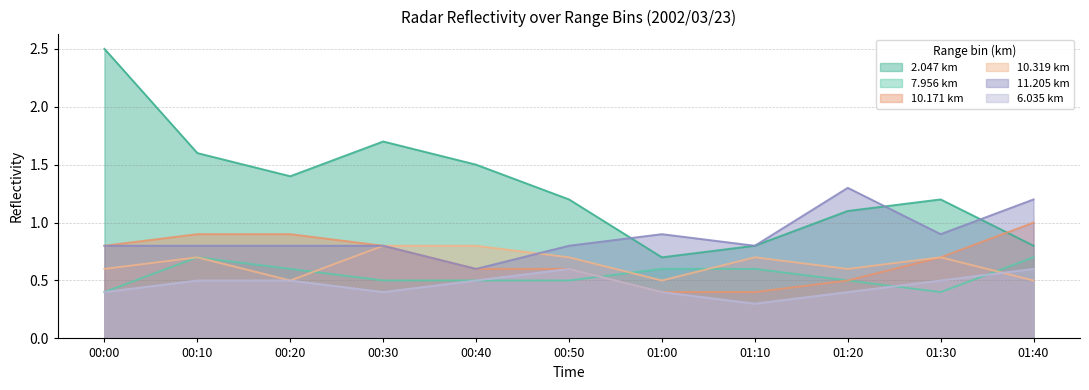

What are all the series names shown in the legend?

2.047 km, 7.956 km, 10.171 km, 10.319 km, 11.205 km, 6.035 km